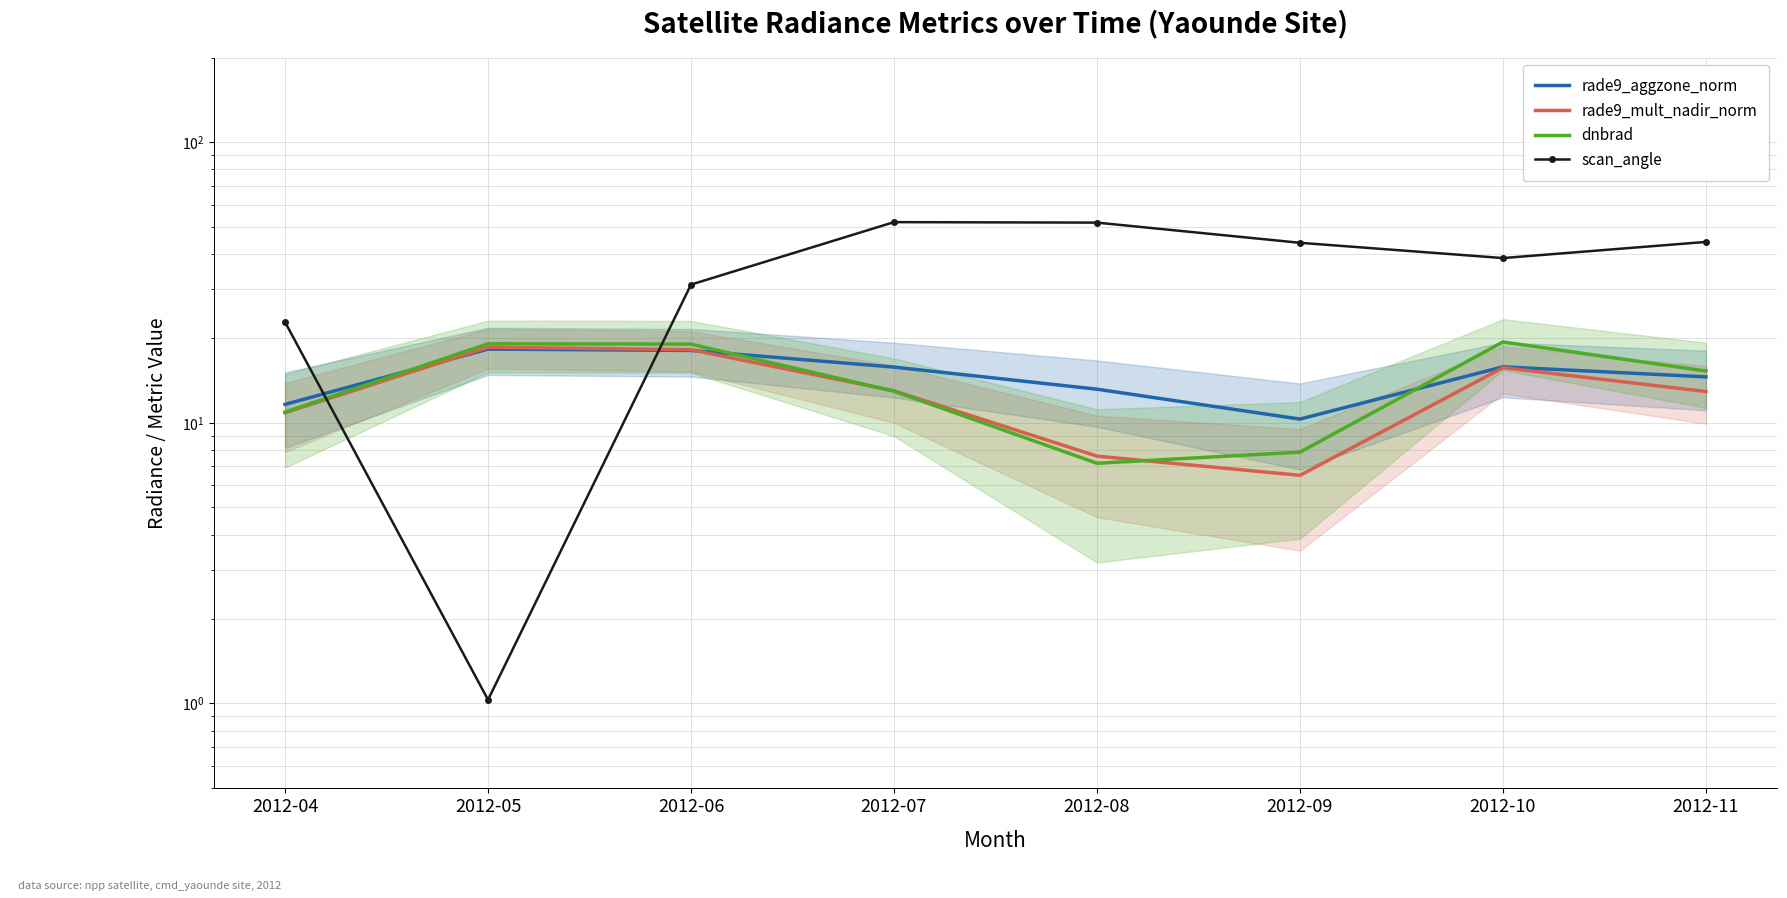

Is it true that dnbrad equals 30.0 at 2012-05?

False